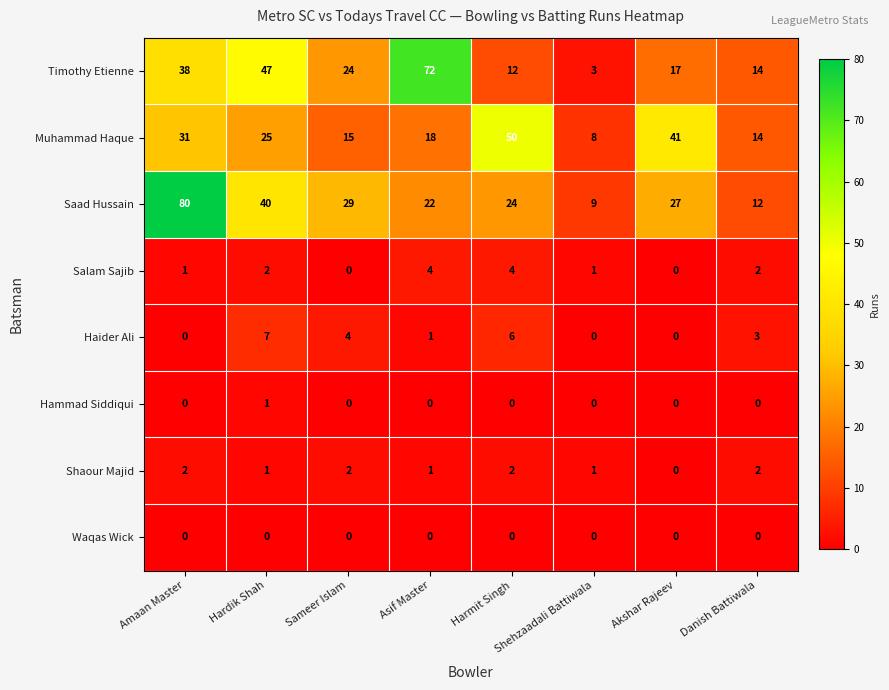

What is the highest value of the Salam Sajib series?

4